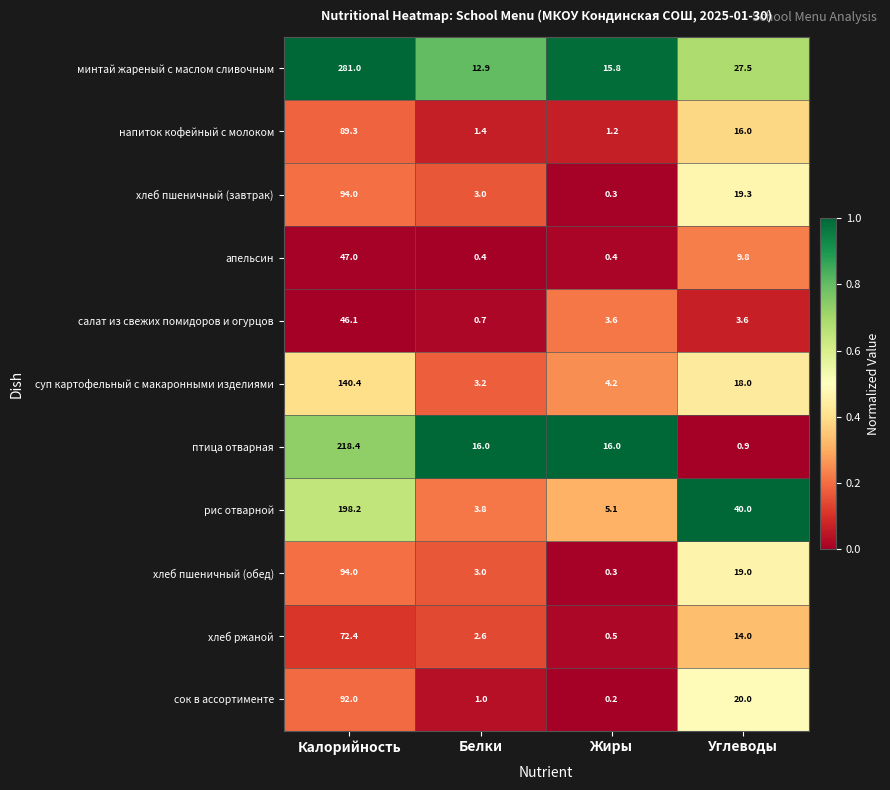

At Углеводы, list the series in order from largest to smallest.

рис отварной, минтай жареный с маслом сливочным, сок в ассортименте, хлеб пшеничный (завтрак), хлеб пшеничный (обед), суп картофельный с макаронными изделиями, напиток кофейный с молоком, хлеб ржаной, апельсин, салат из свежих помидоров и огурцов, птица отварная